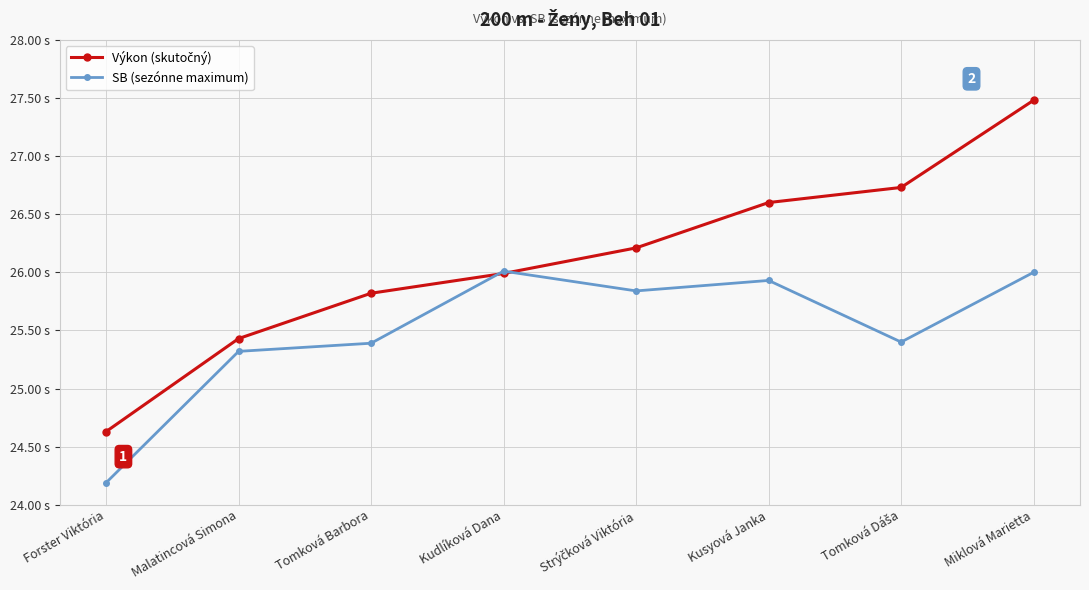

Does the chart have visible grid lines?

Yes